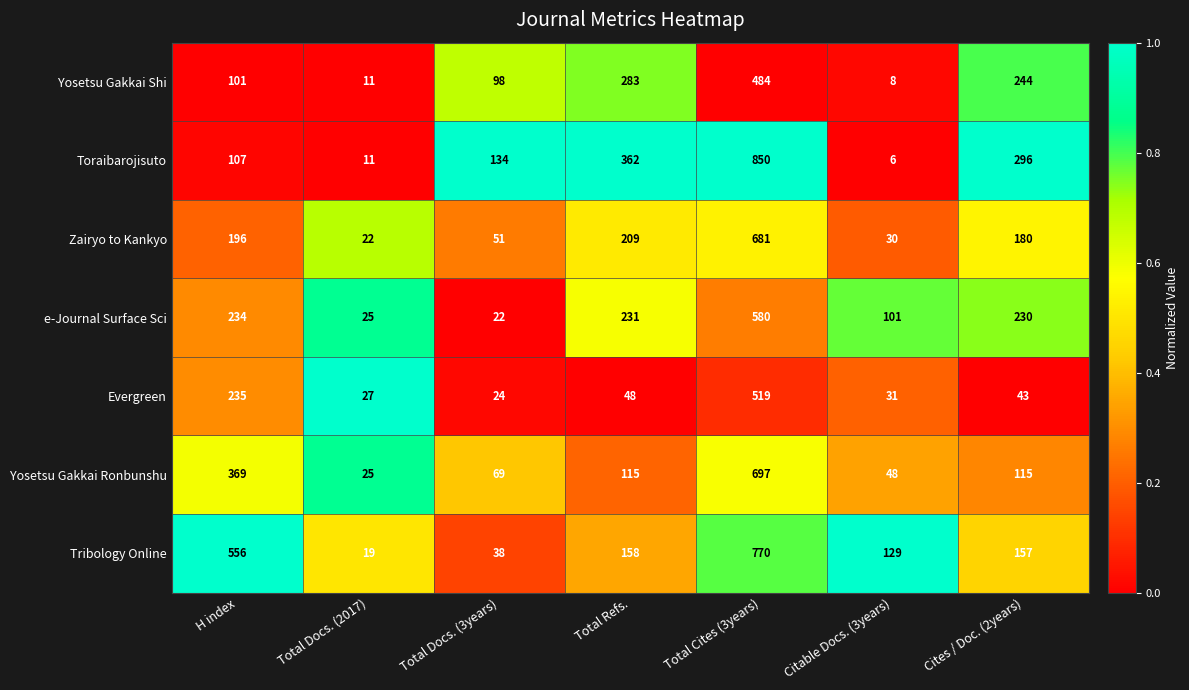

At which category is the sum across all series the highest?

Total Cites (3years)